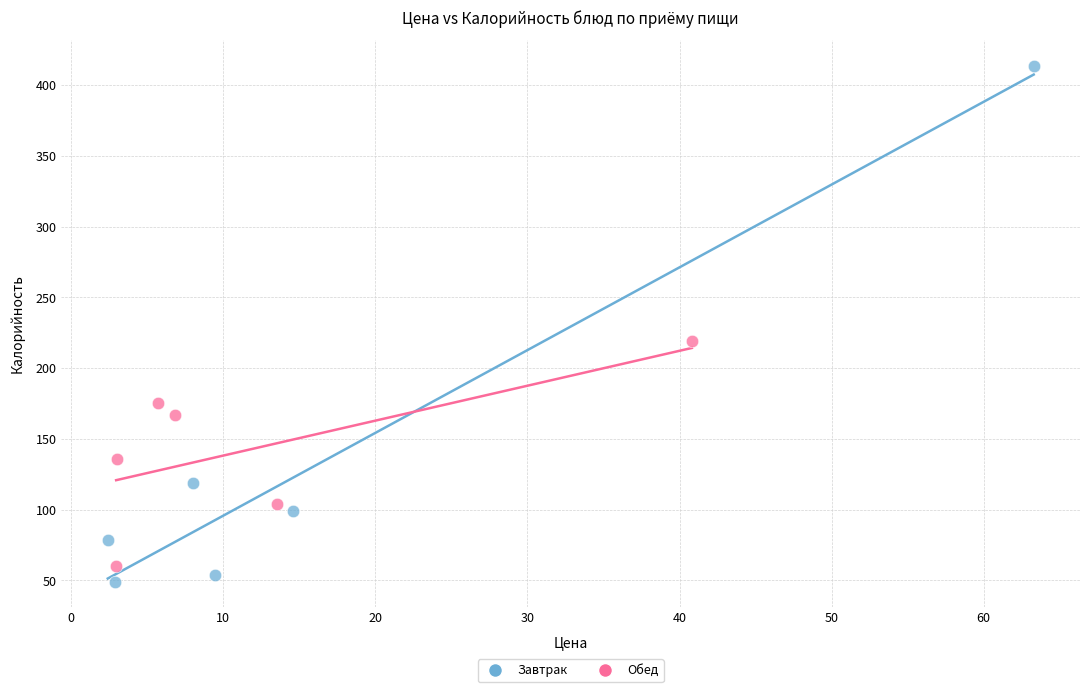

What are all the series names shown in the legend?

Завтрак, Обед